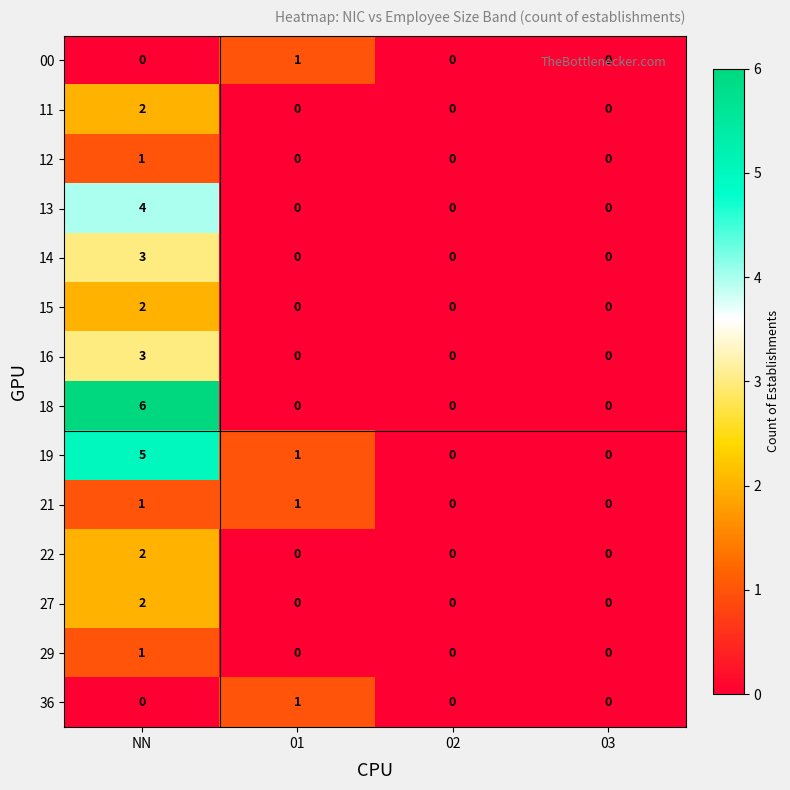

The 11 series shows 0 at 03. True or false?

True